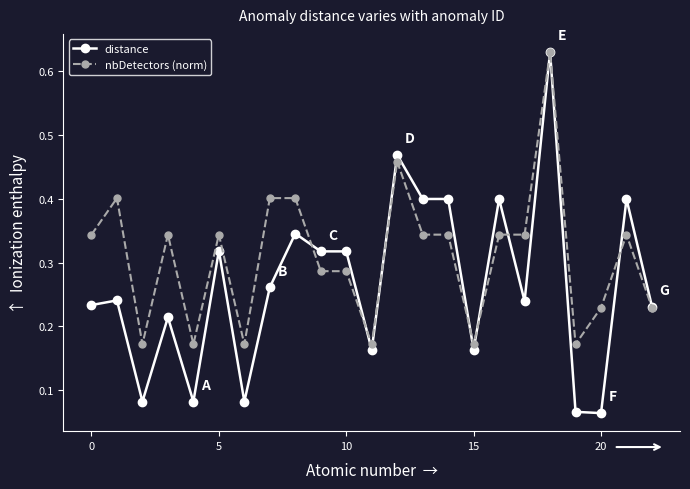

At how many categories does at least one series exceed 0?

23